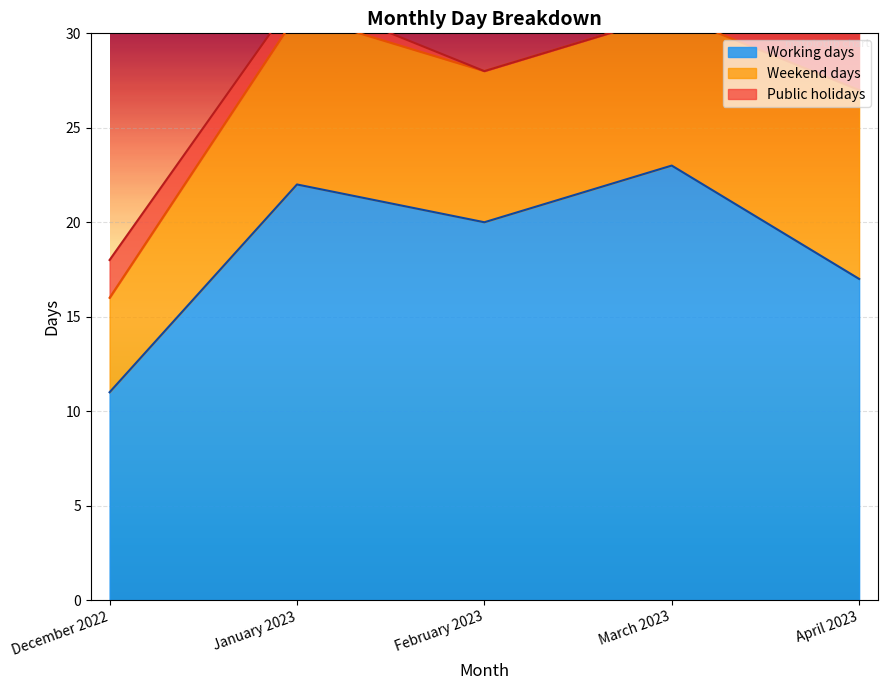

True or false: Public holidays and Working days intersect in this chart.

False